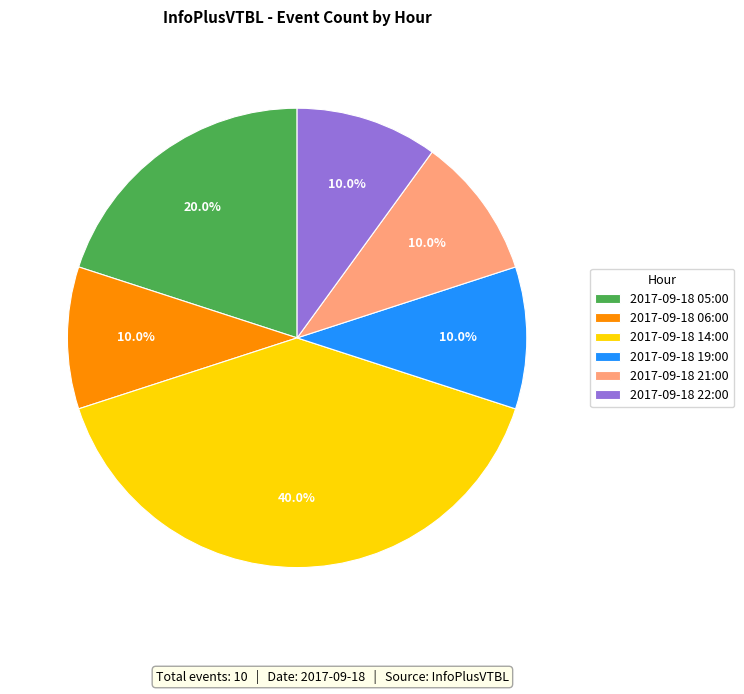

True or false: 2017-09-18 21:00 accounts for 23% of the total.

False